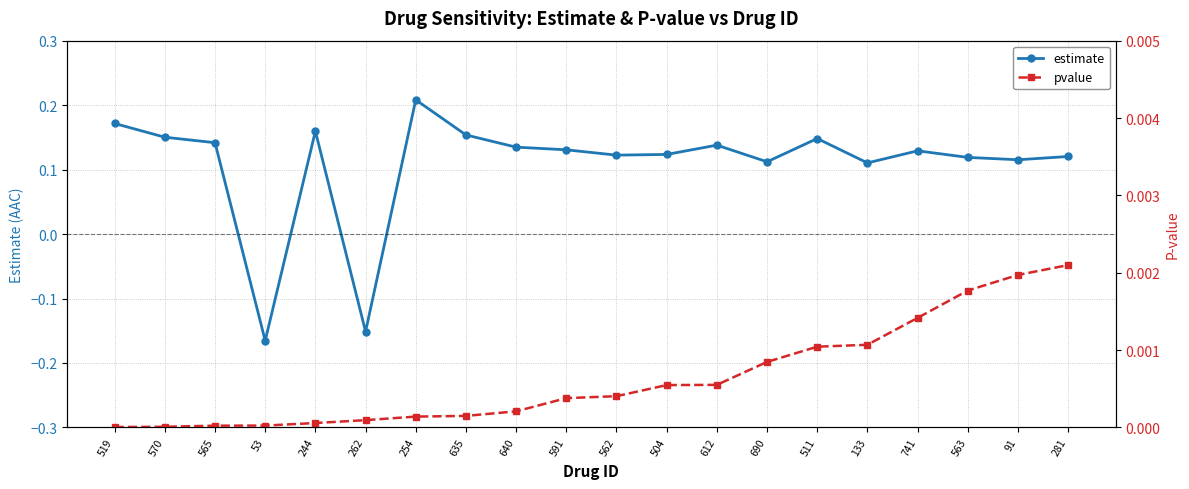

Reading left to right, transcribe all the data shown in this chart.

estimate: 519=0.2	570=0.2	565=0.1	53=-0.2	244=0.2	262=-0.2	254=0.2	635=0.2	640=0.1	591=0.1	562=0.1	504=0.1	612=0.1	690=0.1	511=0.1	133=0.1	741=0.1	563=0.1	91=0.1	281=0.1
pvalue: 519=0.0	570=0.0	565=0.0	53=0.0	244=0.0	262=0.0	254=0.0	635=0.0	640=0.0	591=0.0	562=0.0	504=0.0	612=0.0	690=0.0	511=0.0	133=0.0	741=0.0	563=0.0	91=0.0	281=0.0